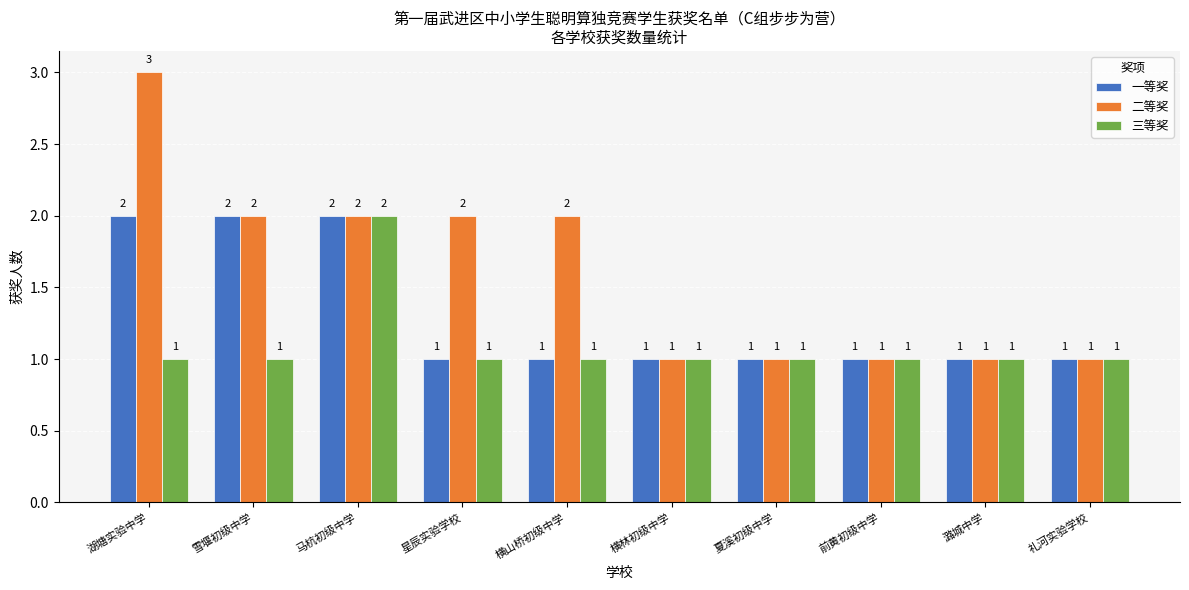

Reading left to right, extract all data points from this chart.

一等奖: 湖塘实验中学=2	雪堰初级中学=2	马杭初级中学=2	星辰实验学校=1	横山桥初级中学=1	横林初级中学=1	夏溪初级中学=1	前黄初级中学=1	潞城中学=1	礼河实验学校=1
二等奖: 湖塘实验中学=3	雪堰初级中学=2	马杭初级中学=2	星辰实验学校=2	横山桥初级中学=2	横林初级中学=1	夏溪初级中学=1	前黄初级中学=1	潞城中学=1	礼河实验学校=1
三等奖: 湖塘实验中学=1	雪堰初级中学=1	马杭初级中学=2	星辰实验学校=1	横山桥初级中学=1	横林初级中学=1	夏溪初级中学=1	前黄初级中学=1	潞城中学=1	礼河实验学校=1